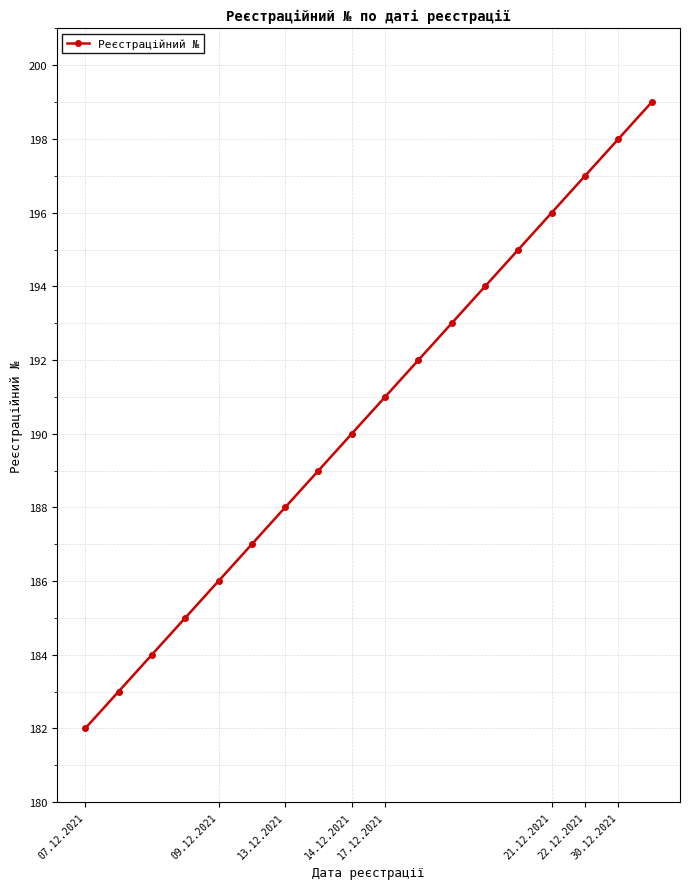

What is the value of the 14th point from the left?

195